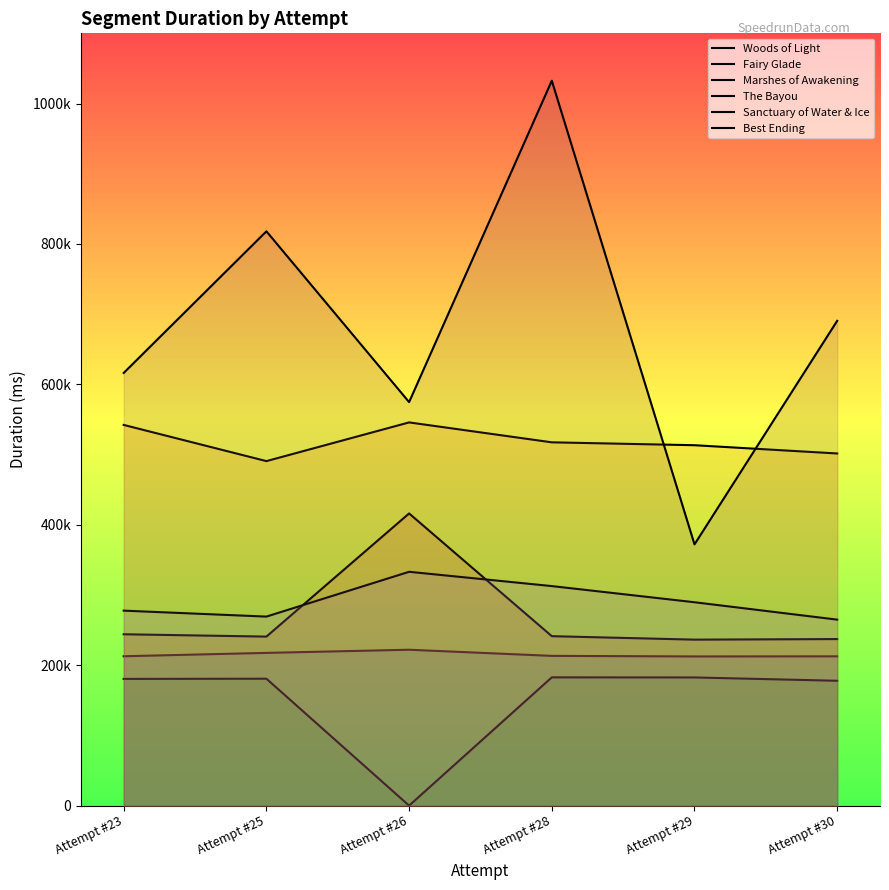

What are all the series names shown in the legend?

Woods of Light, Fairy Glade, Marshes of Awakening, The Bayou, Sanctuary of Water & Ice, Best Ending